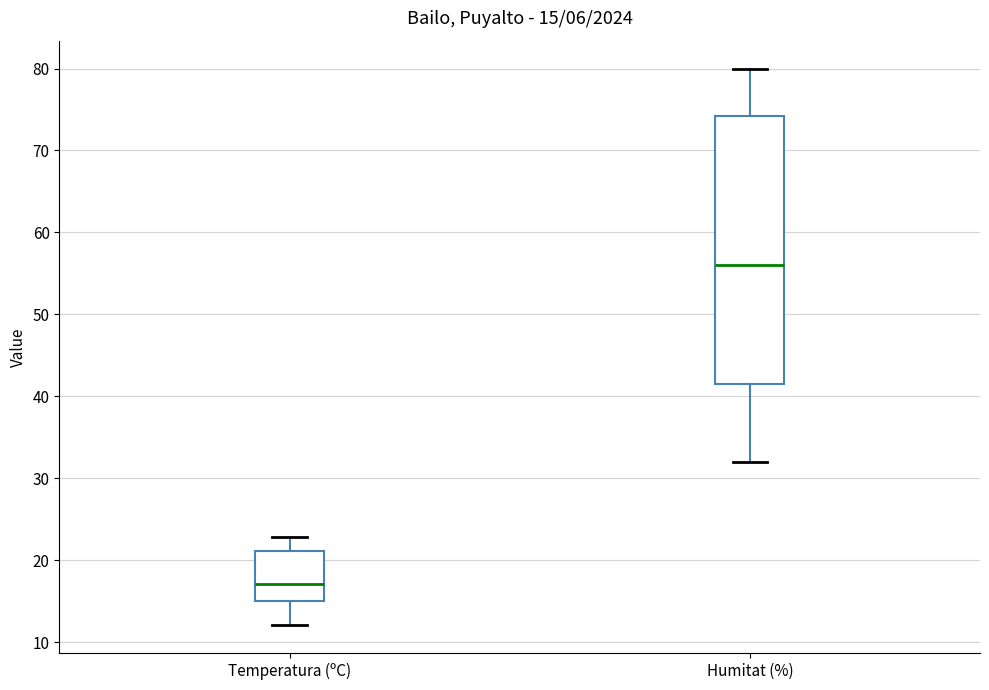

Comparing the boxes themselves (not the whiskers), which one is the tallest?

Humitat (%)